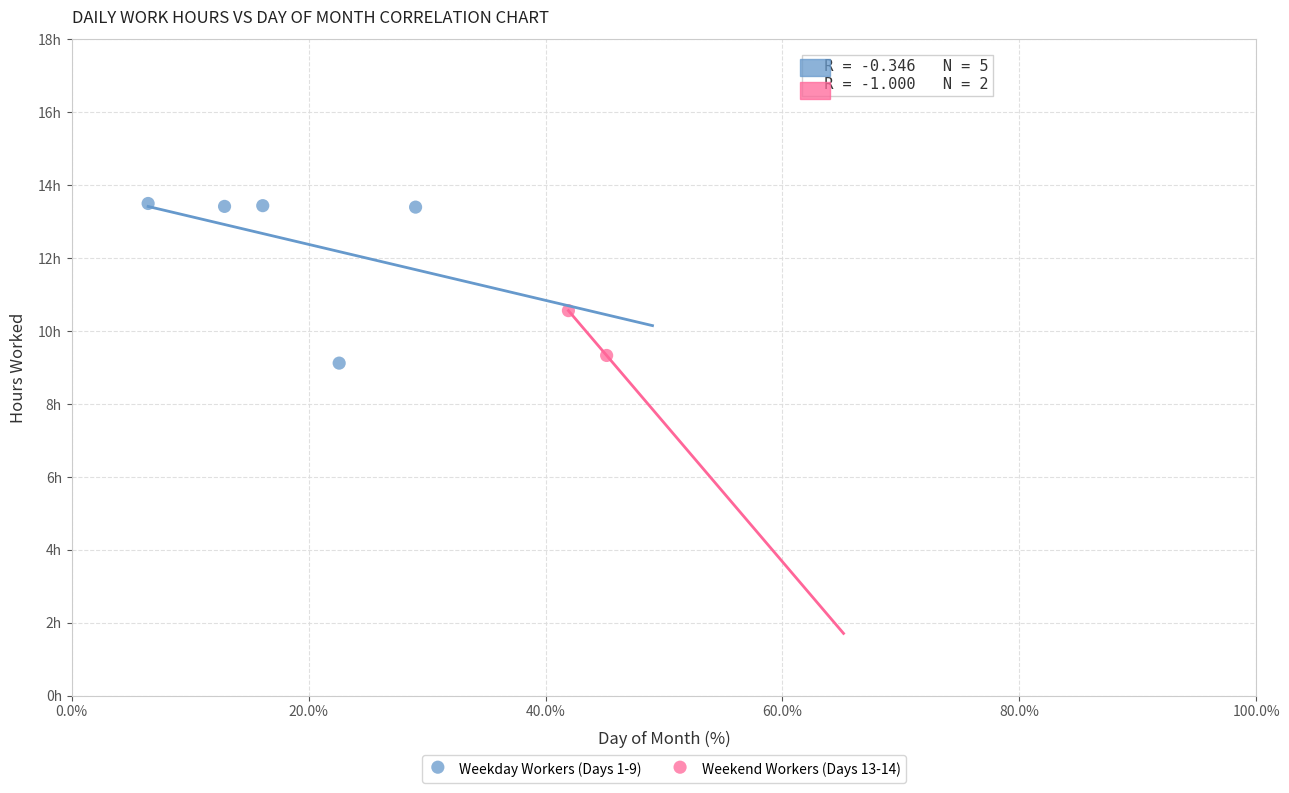

What are all the series names shown in the legend?

Weekday Workers (Days 1-9), Weekend Workers (Days 13-14)